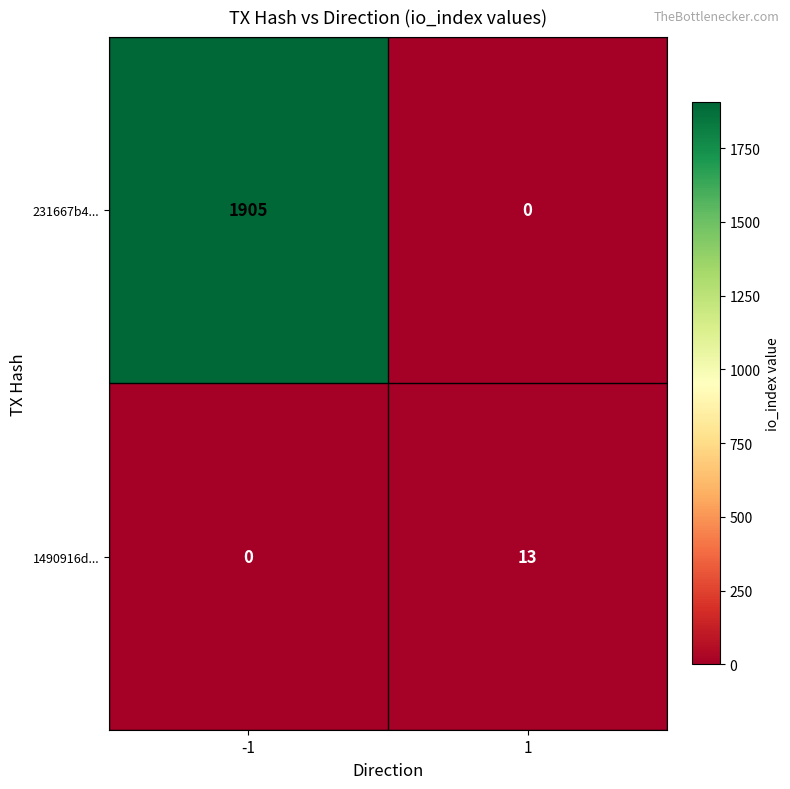

Rank the series by their average value, from lowest to highest.

1490916d..., 231667b4...